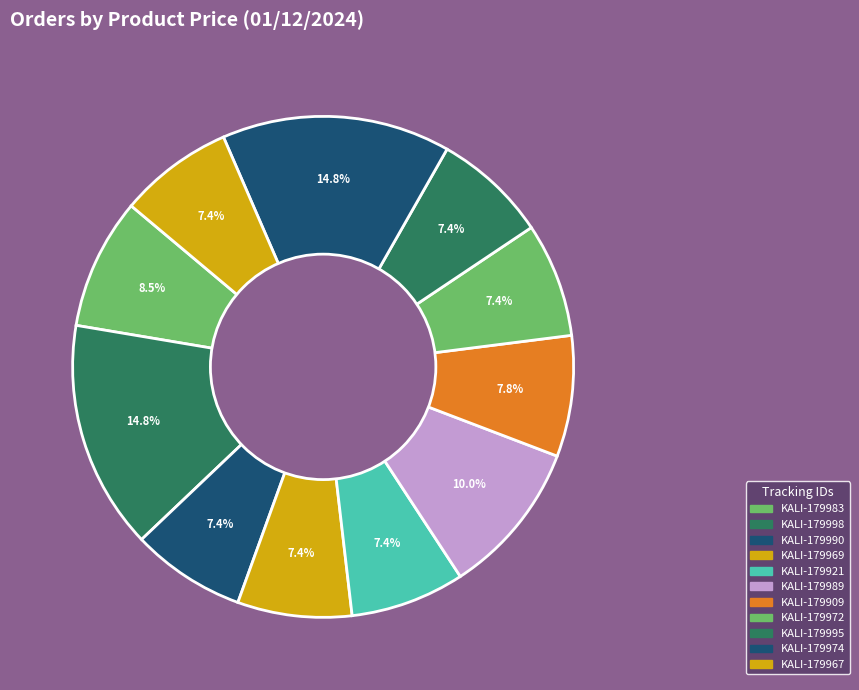

To the nearest percent, what is the difference between the largest and smallest slice percentages?

7%